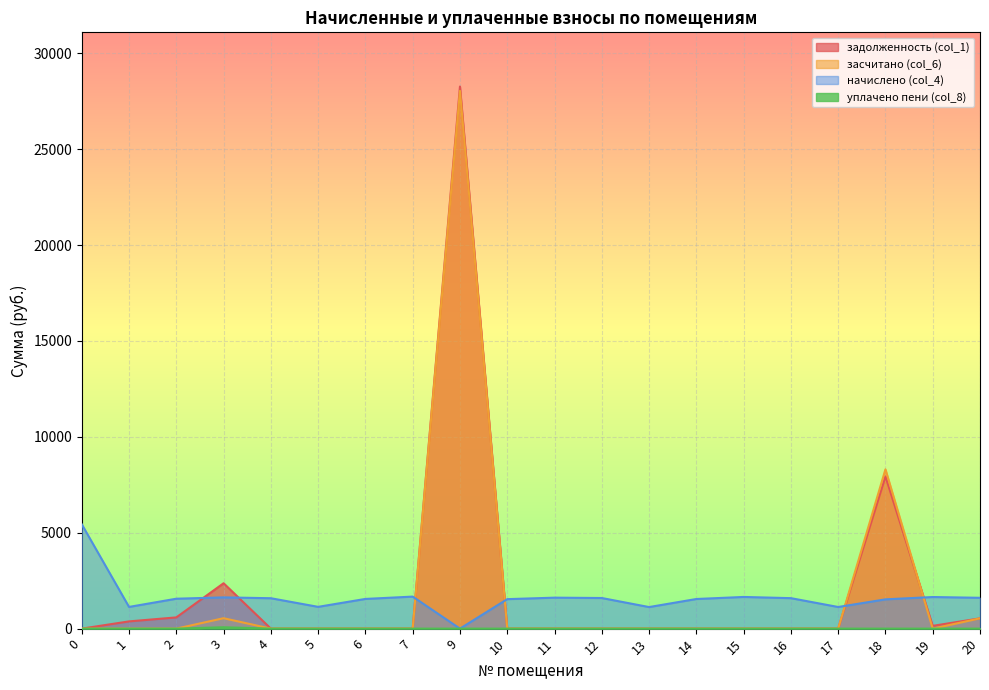

What is the average value of the начислено (col_4) series?

1613.6